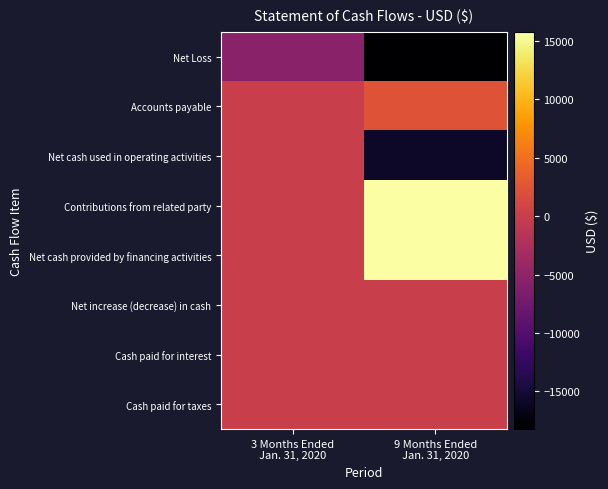

What is the maximum value shown in the chart?

15787